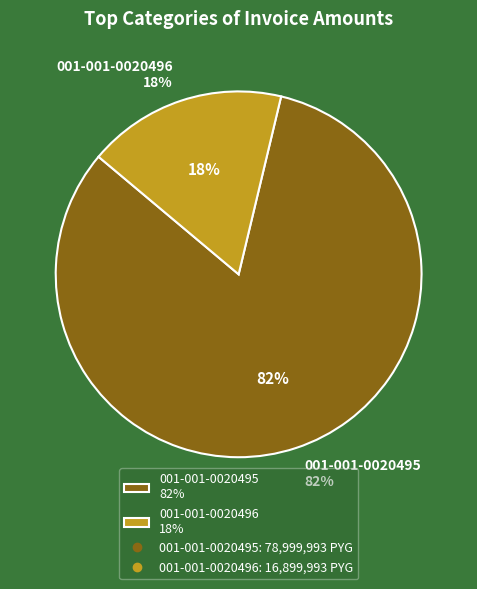

What is the change in value from 001-001-0020495 to 001-001-0020496?

-62100000